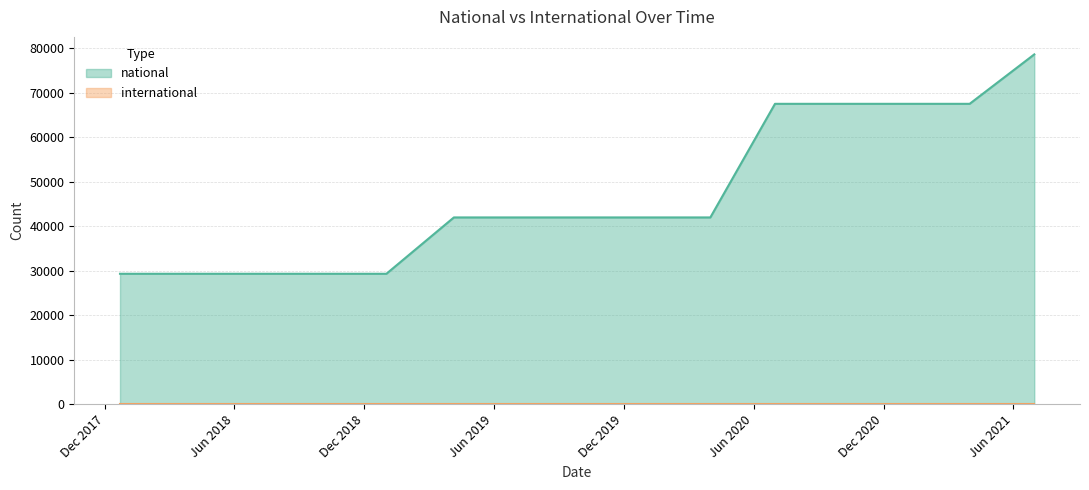

Which has a higher value, 2021-01-01 or 2020-07-01?

2021-01-01